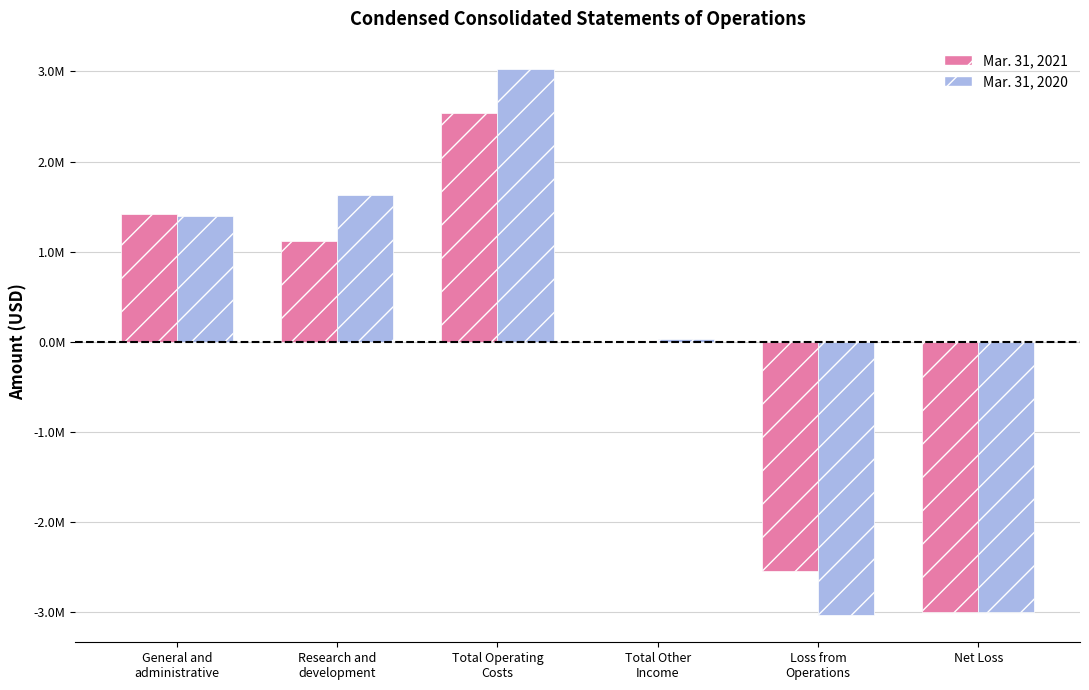

What is the lowest value of the Mar. 31, 2020 series?

-3028000